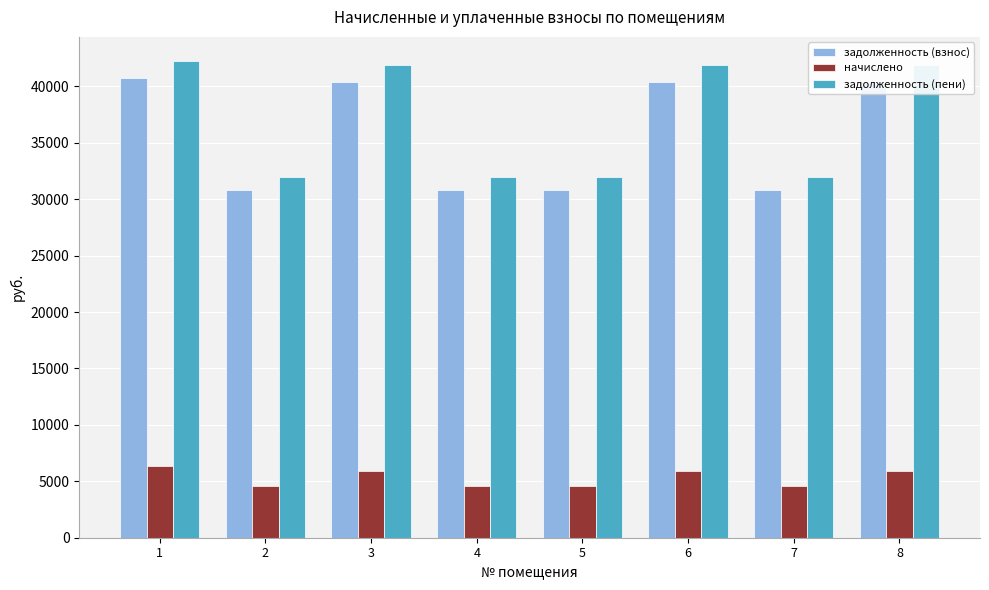

Does the chart contain stacked bars?

No